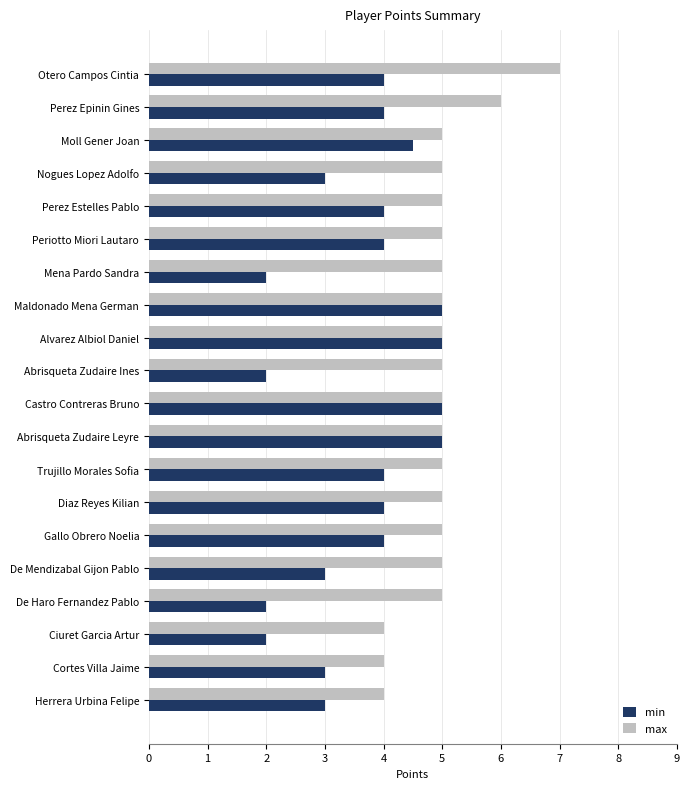

Is it true that max equals 2.9 at Trujillo Morales Sofia?

False